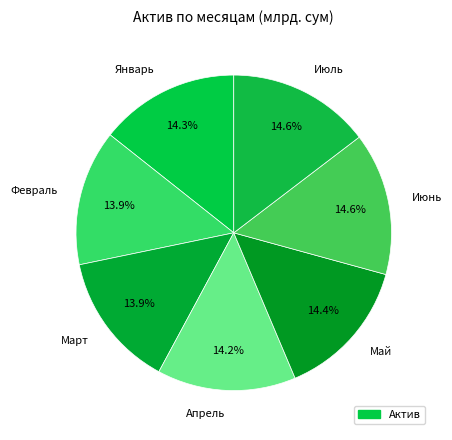

How many segments does this pie chart have?

7